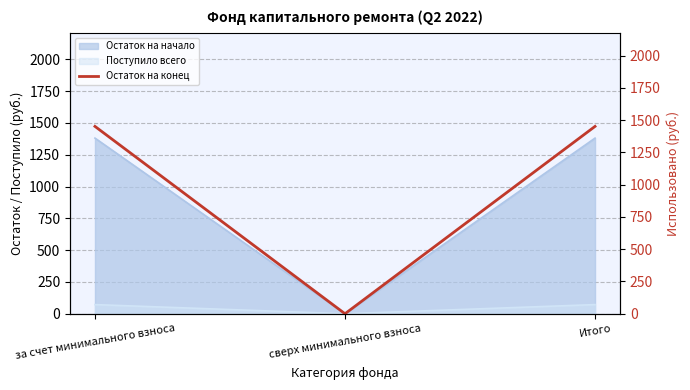

Reading left to right, transcribe all the data shown in this chart.

за счет минимального взноса=1452.3	сверх минимального взноса=0.0	Итого=1452.3